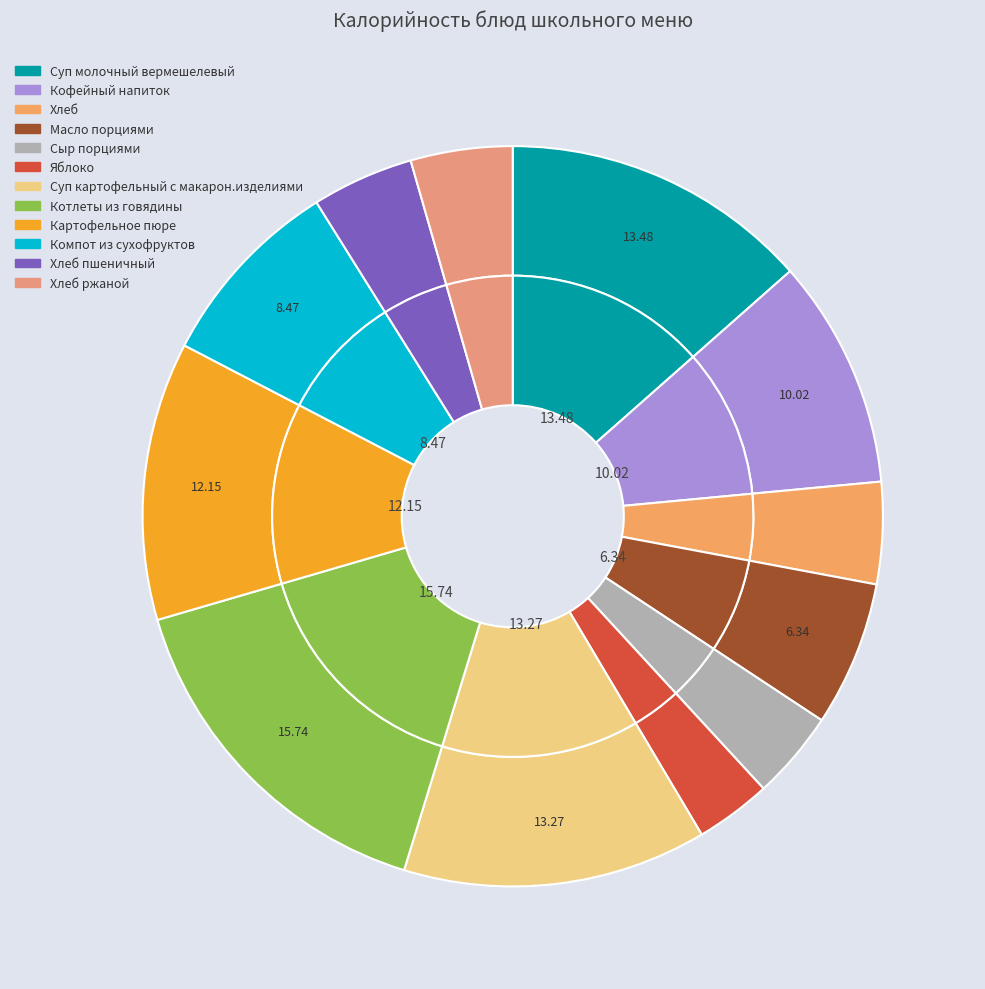

What percentage is the Масло порциями slice, to the nearest percent?

6%